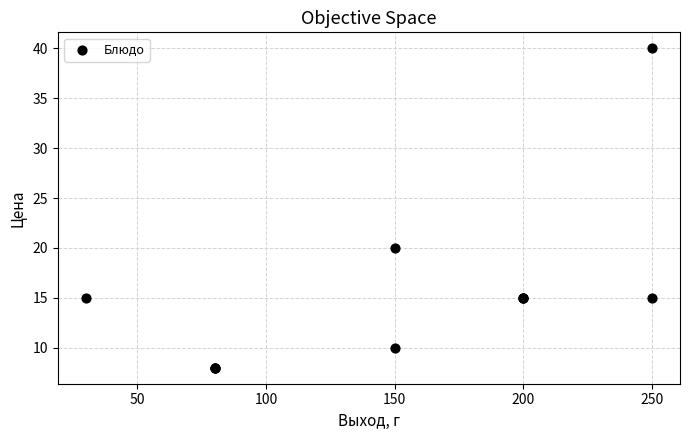

What Y value in the scatter plot is closest to 24?

20